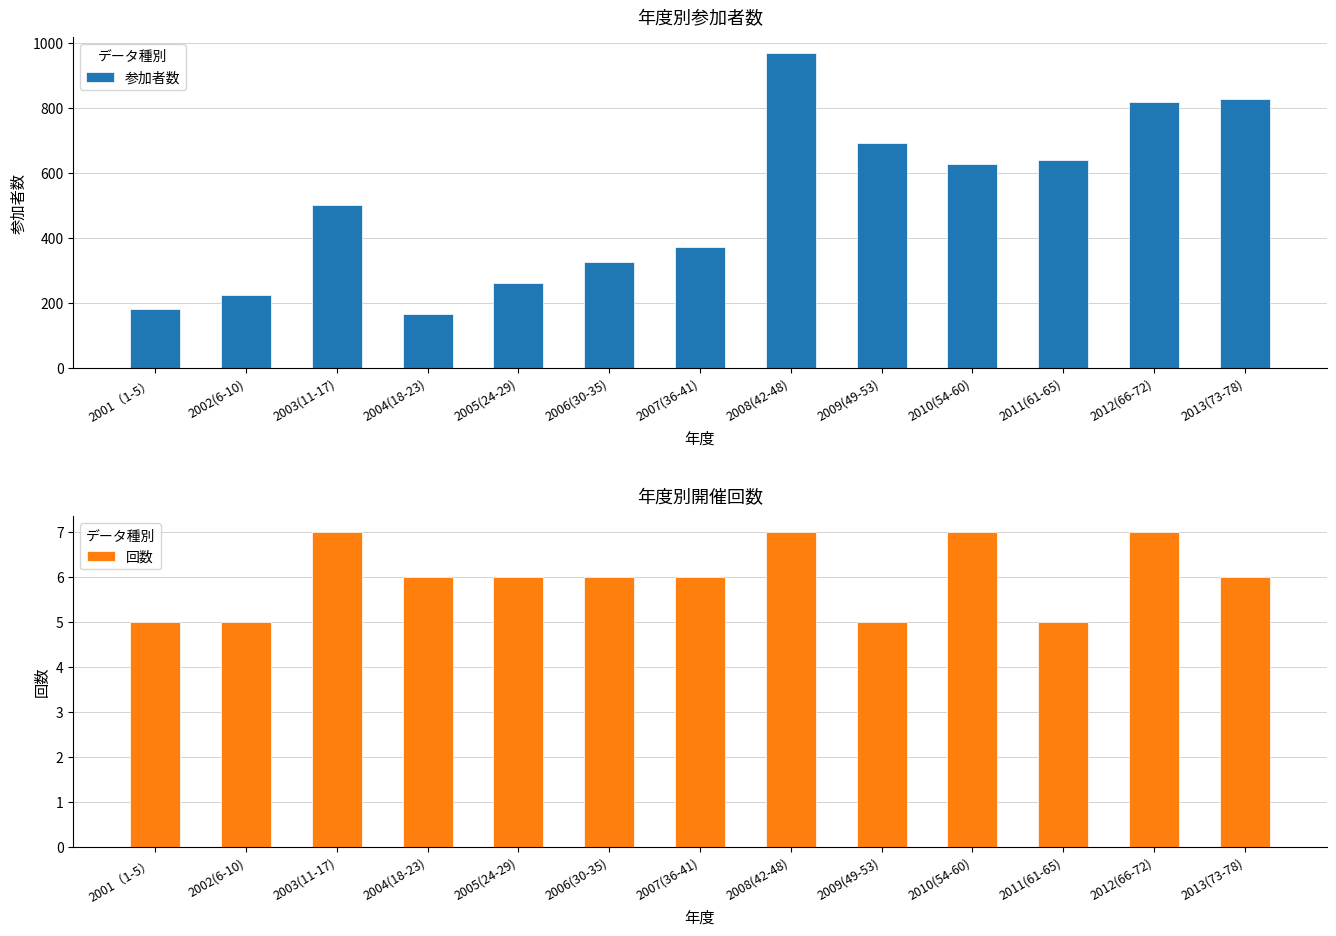

What is the smallest value displayed?

5